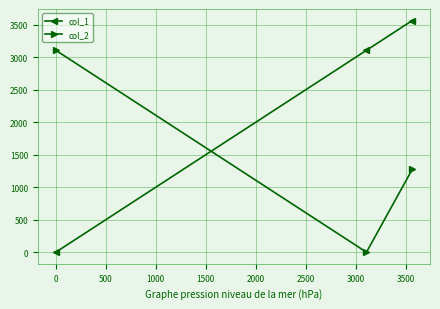

How many data points in col_1 are less than 3107?

1